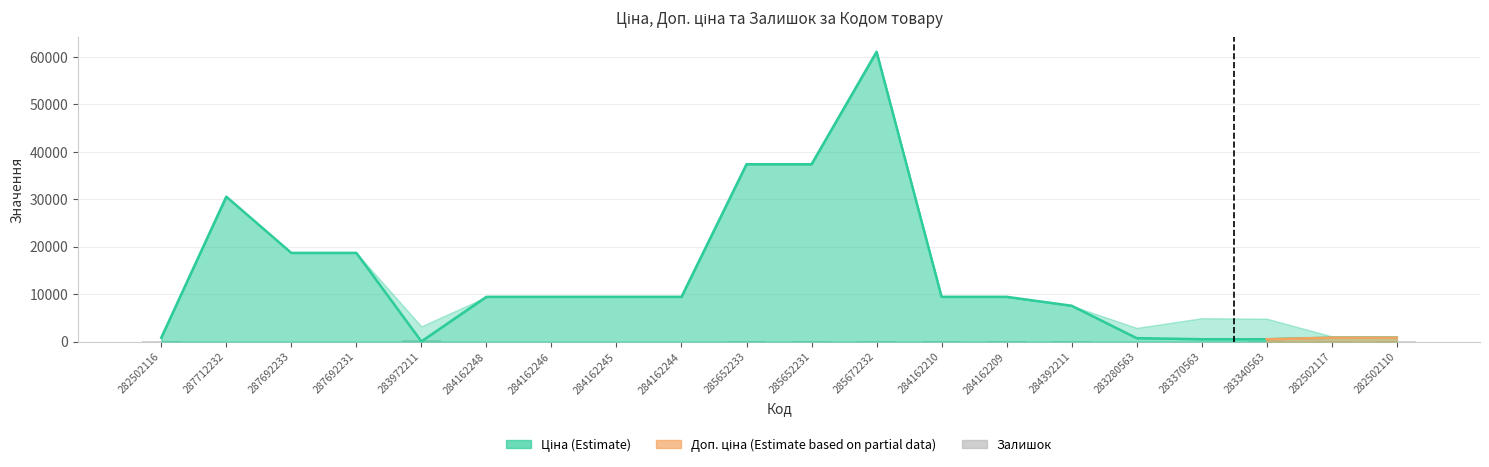

Which has a higher value, 287692231 or 283340563?

283340563